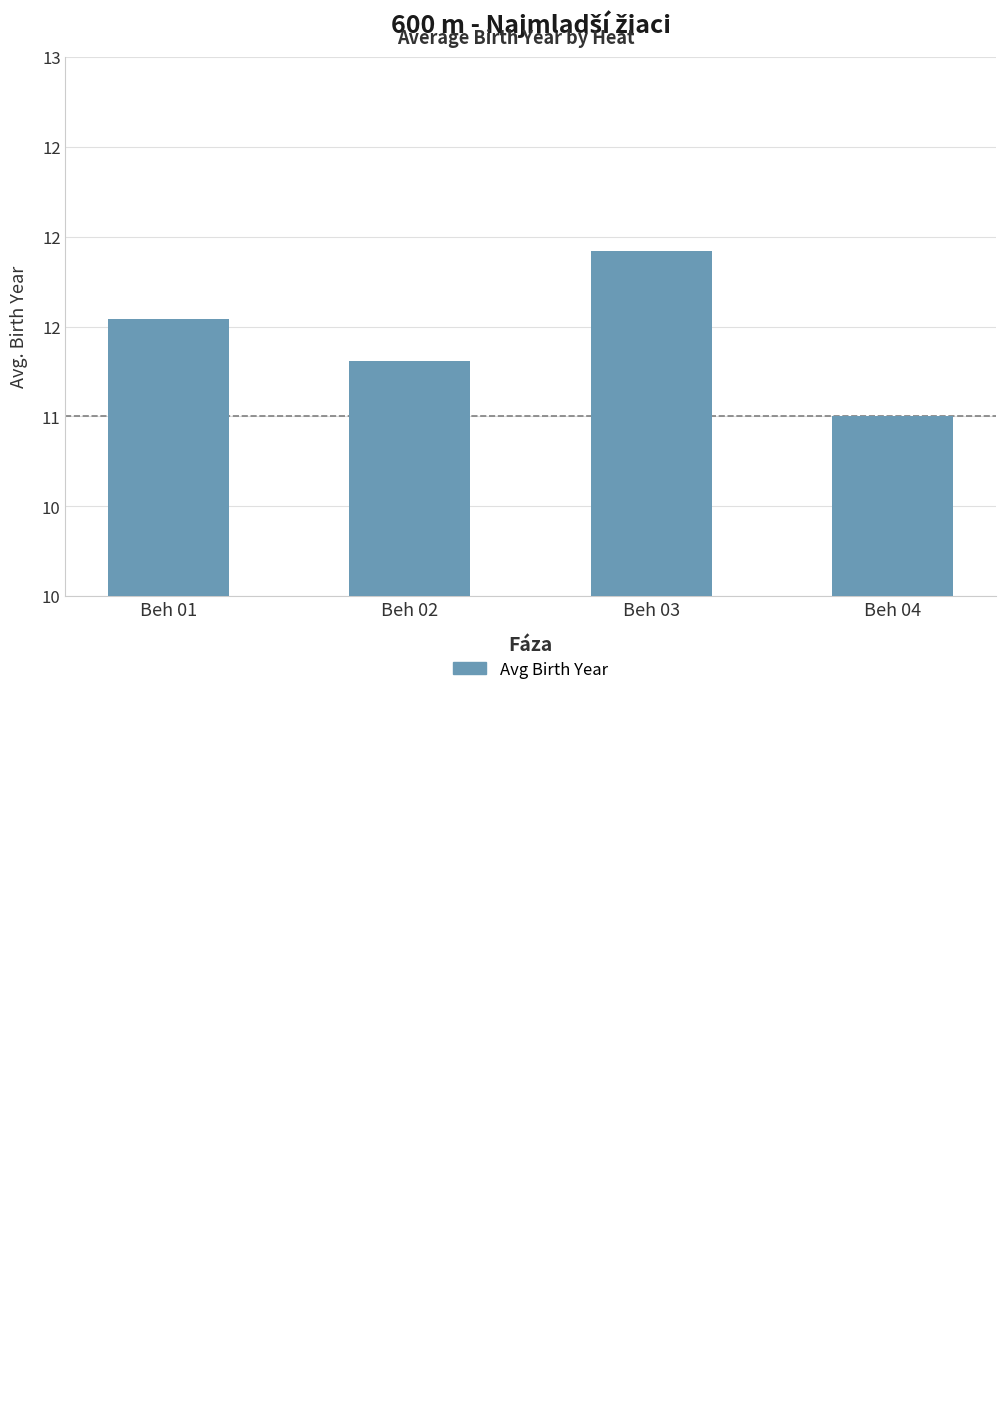

Which has a higher value, Beh 03 or Beh 01?

Beh 03